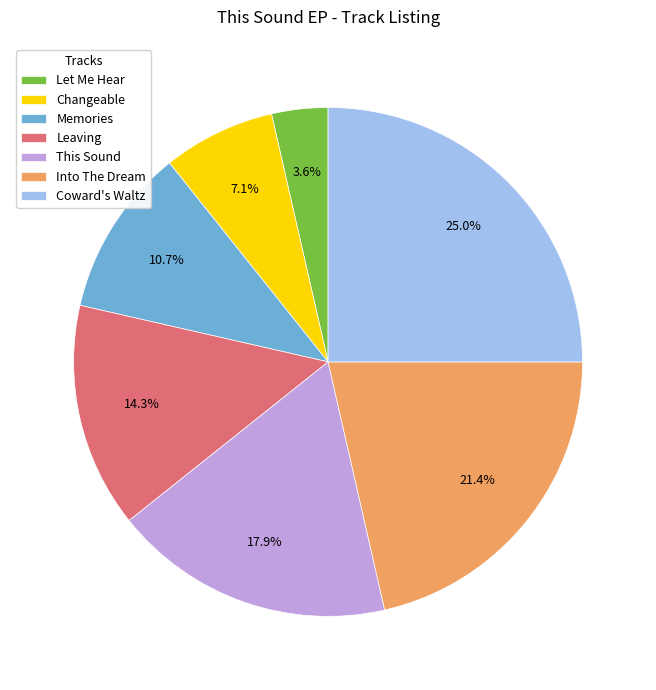

What percentage is the Into The Dream slice, to the nearest percent?

21%